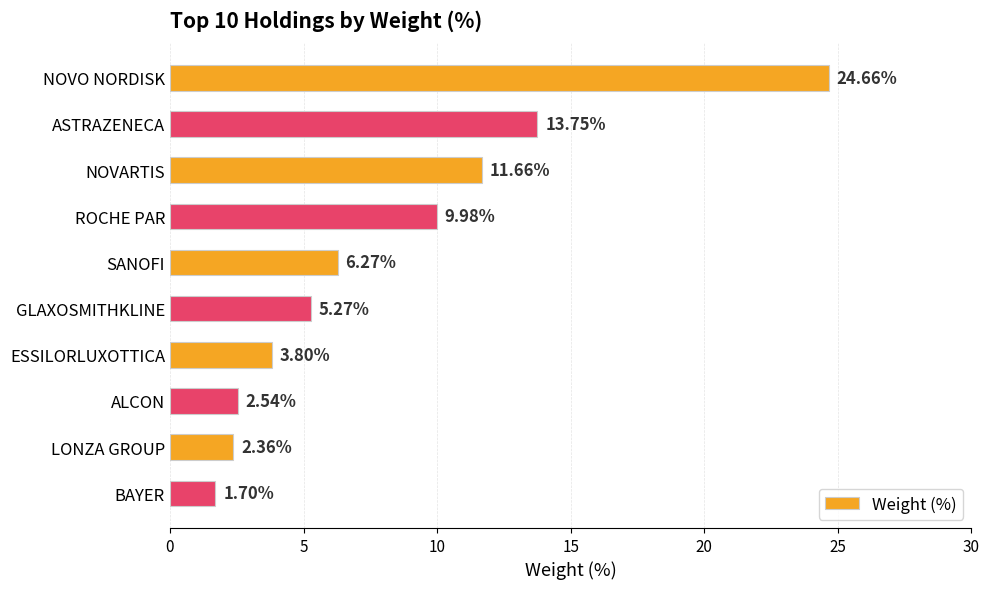

How many distinct data groups are displayed?

1